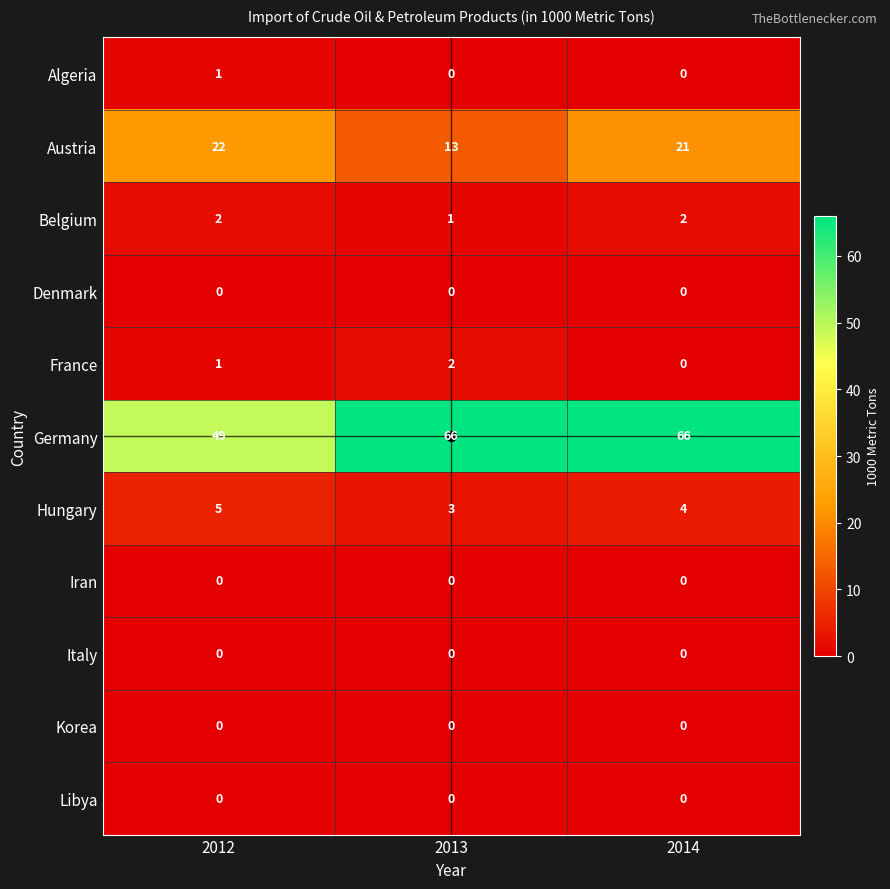

At which category is the sum across all series the highest?

2014